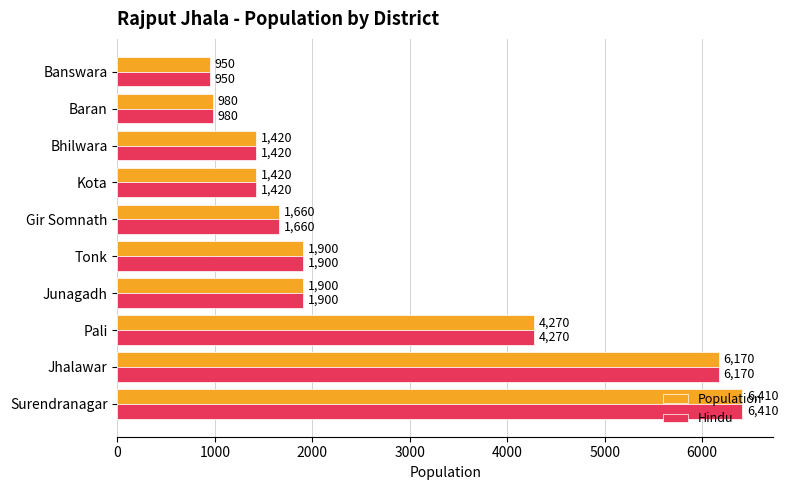

At which category does the chart reach its minimum across all series?

Banswara